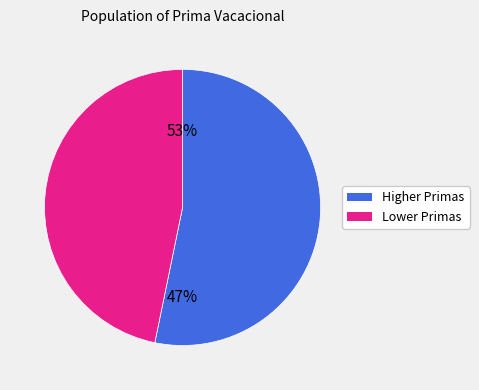

Does 4 represent more than half of the total?

No